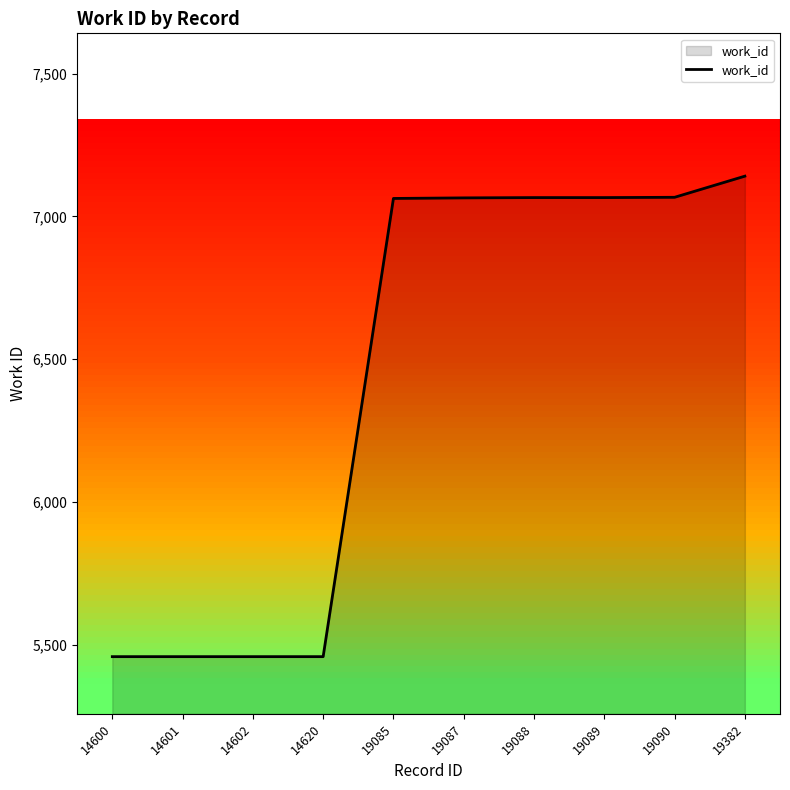

What is the minimum value shown in the chart?

5459